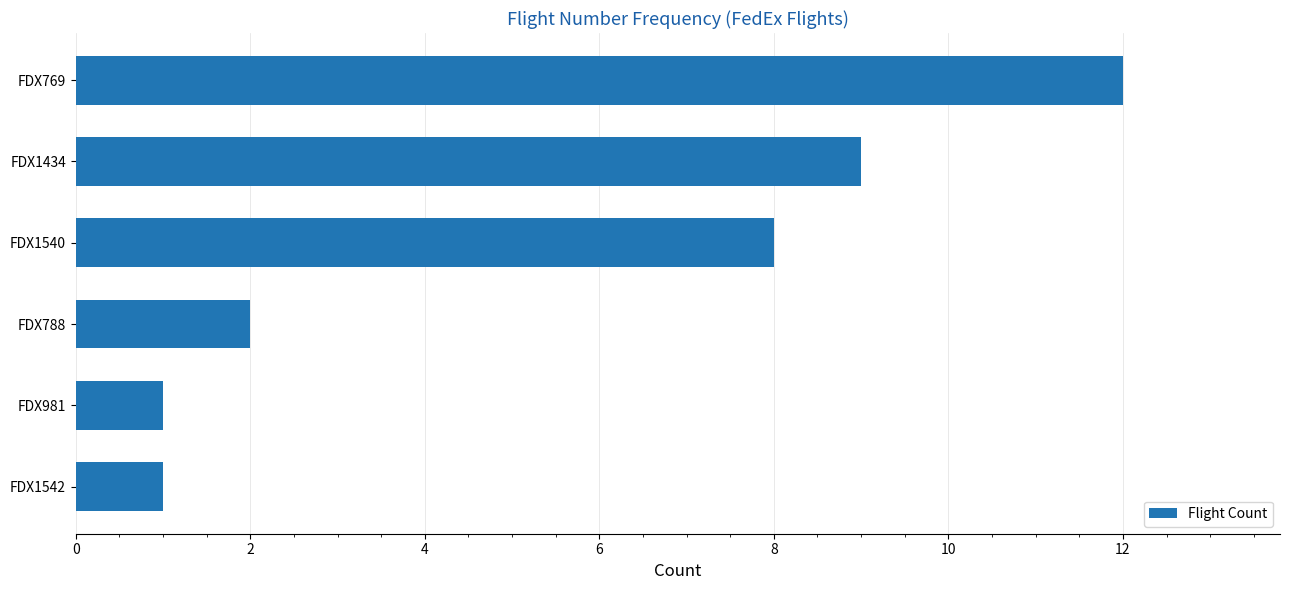

Does the chart contain stacked bars?

No